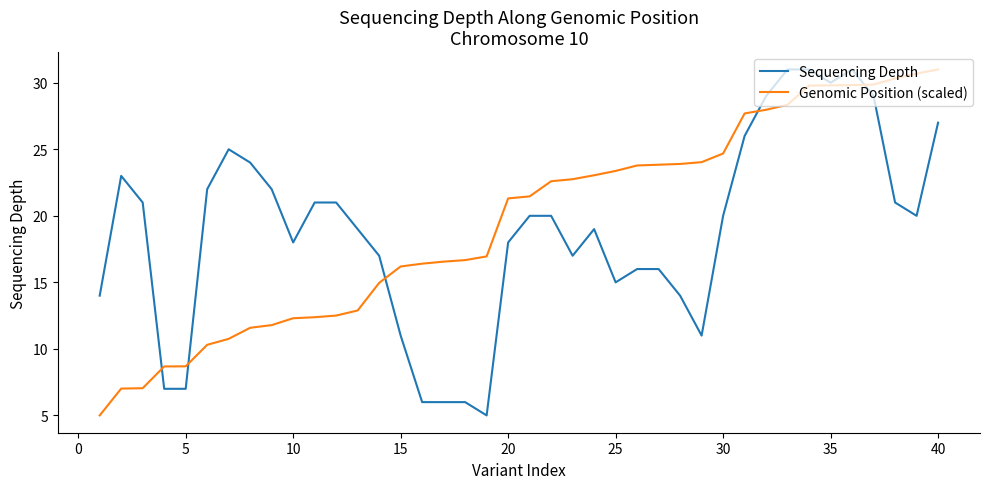

What is the maximum value for Genomic Position (scaled)?

31.0